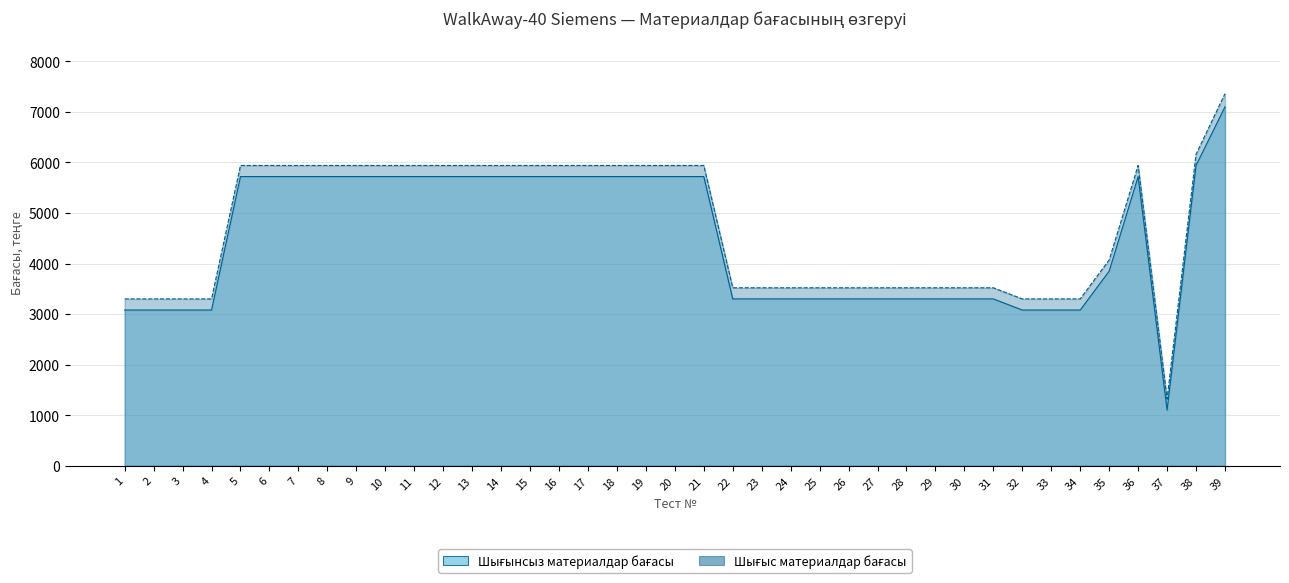

What is the difference between the Шығыс материалдар бағасы values at 18 and 33?

2640